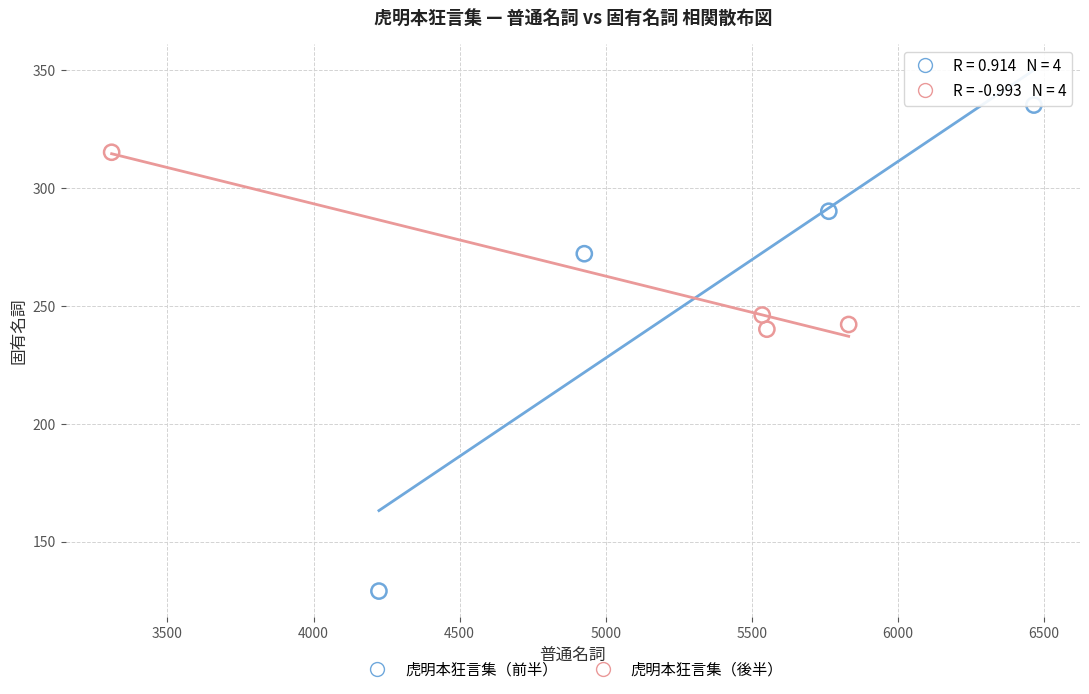

Which series contains the lowest Y value?

虎明本狂言集（前半）